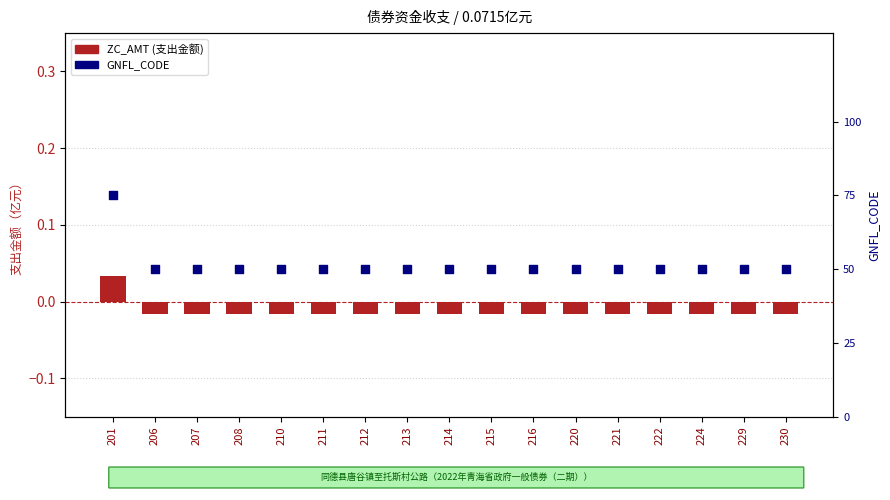

Is the value of ZC_AMT (支出金额) at 214 greater than the value of GNFL_CODE at 210?

No